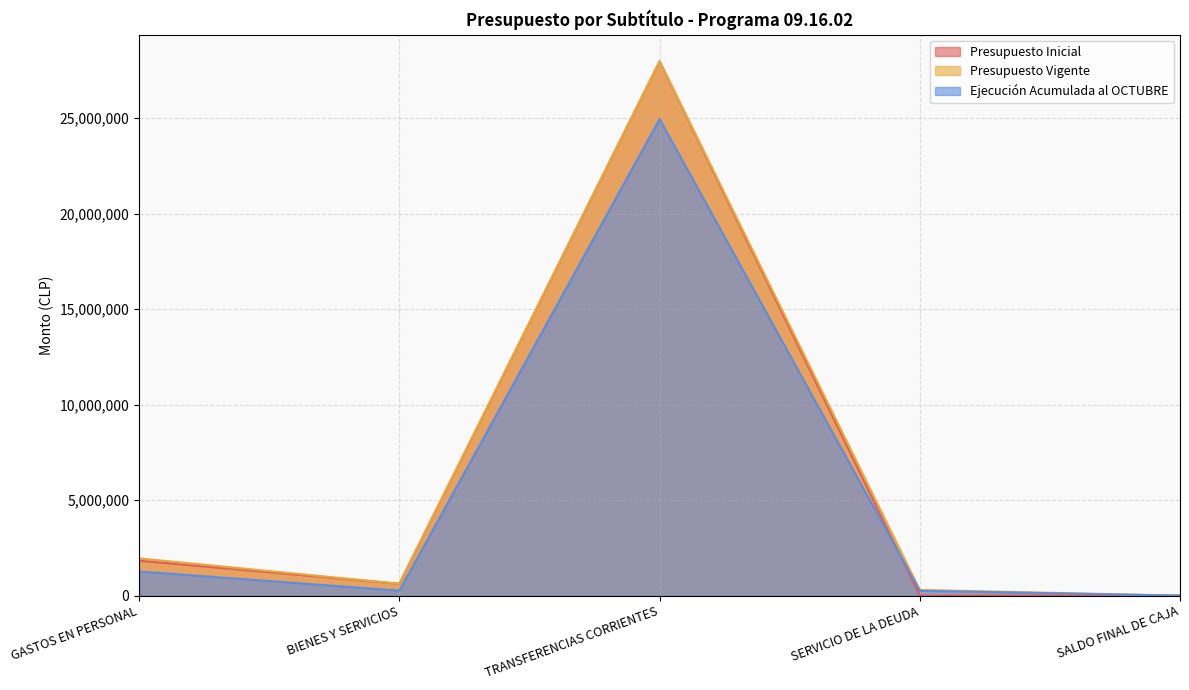

Reading right to left, extract all data points from this chart.

Presupuesto Inicial: 1000	1000	27971833	623047	1828593
Presupuesto Vigente: 1000	298891	27971833	623047	1950546
Ejecución Acumulada al OCTUBRE: 0	256218	24948727	261507	1266221